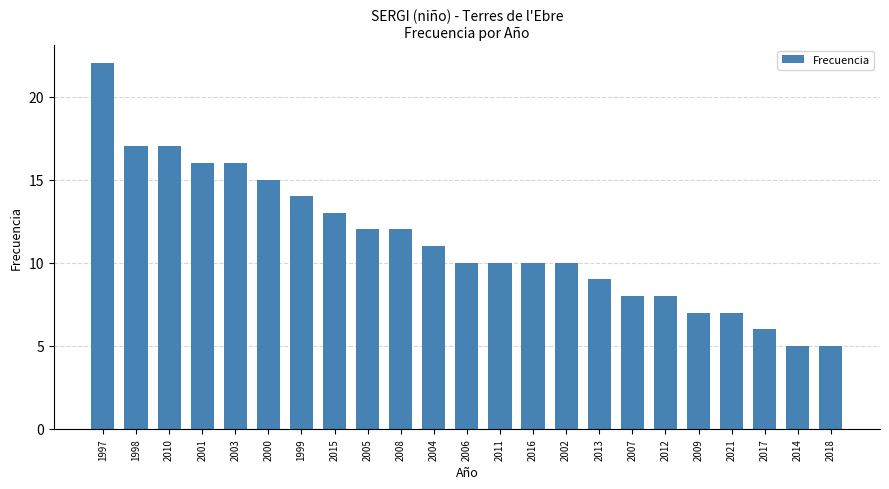

Count the number of data series in this chart.

1